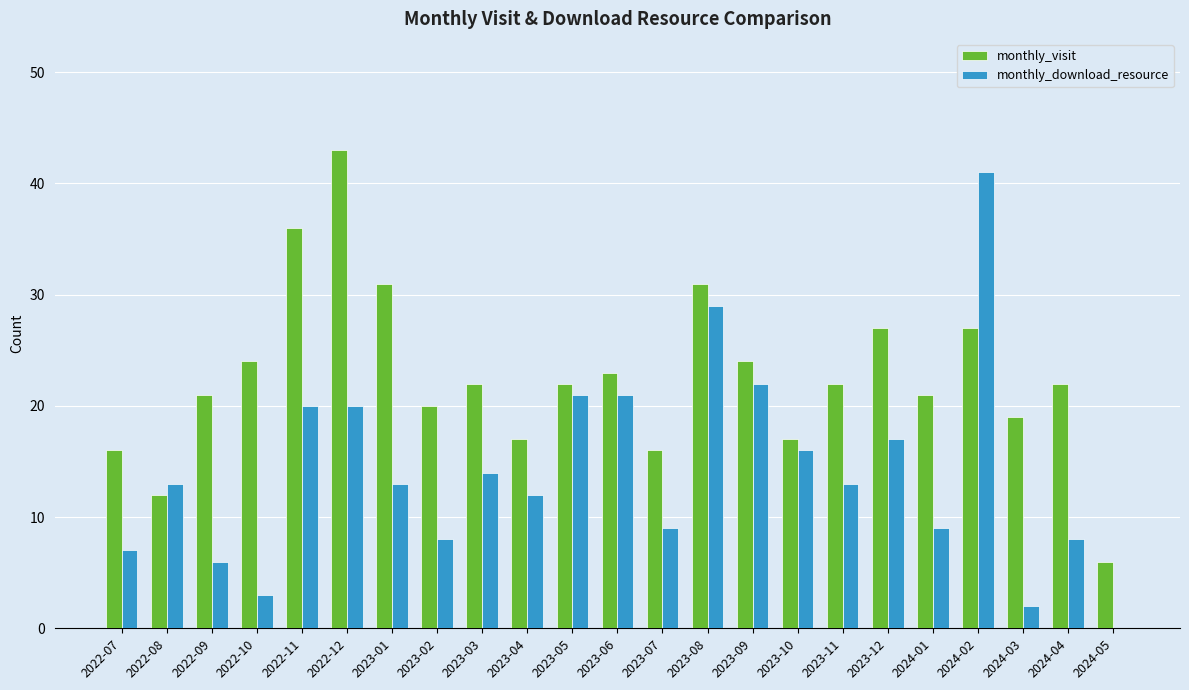

Is it true that monthly_visit equals 6 at 2024-05?

True